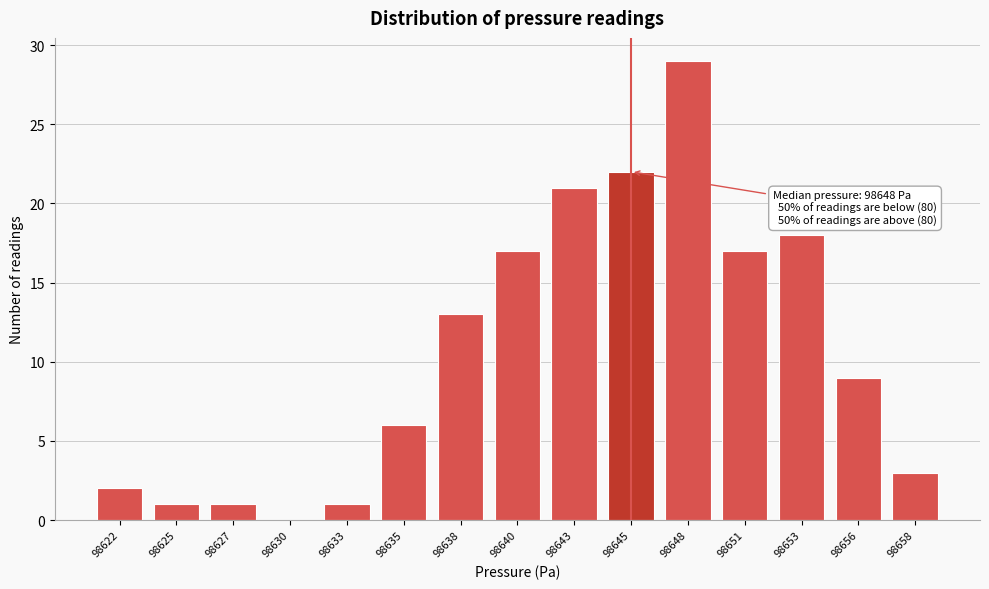

Reading left to right, transcribe all the data shown in this chart.

98622=2	98625=1	98627=1	98630=0	98633=1	98635=6	98638=13	98640=17	98643=21	98645=22	98648=29	98651=17	98653=18	98656=9	98658=3